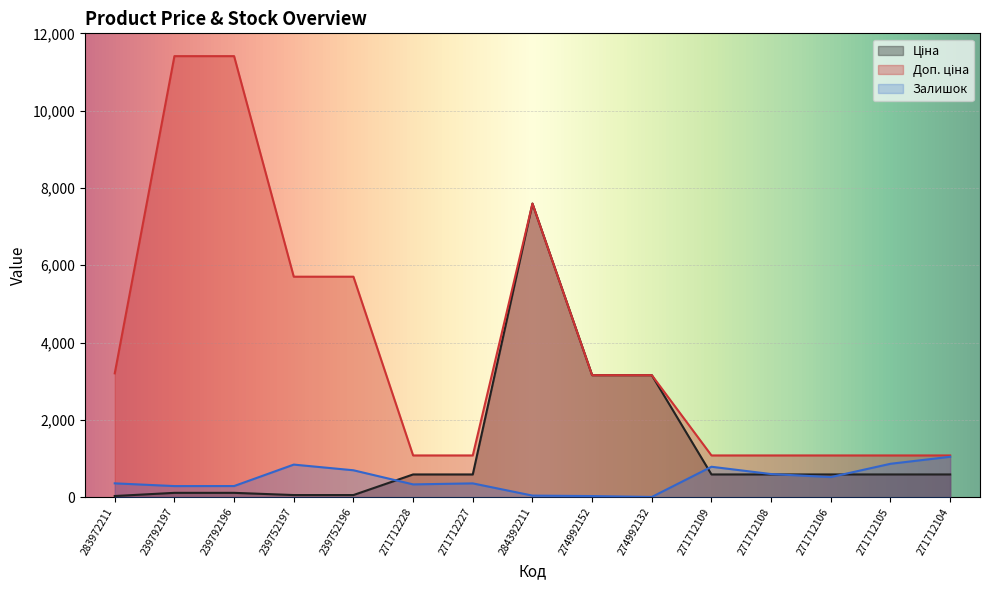

At which label does Залишок reach its peak?

271712104